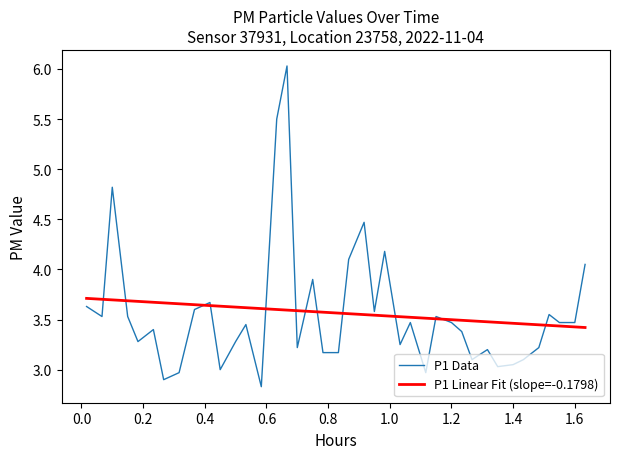

Does the chart have visible grid lines?

No